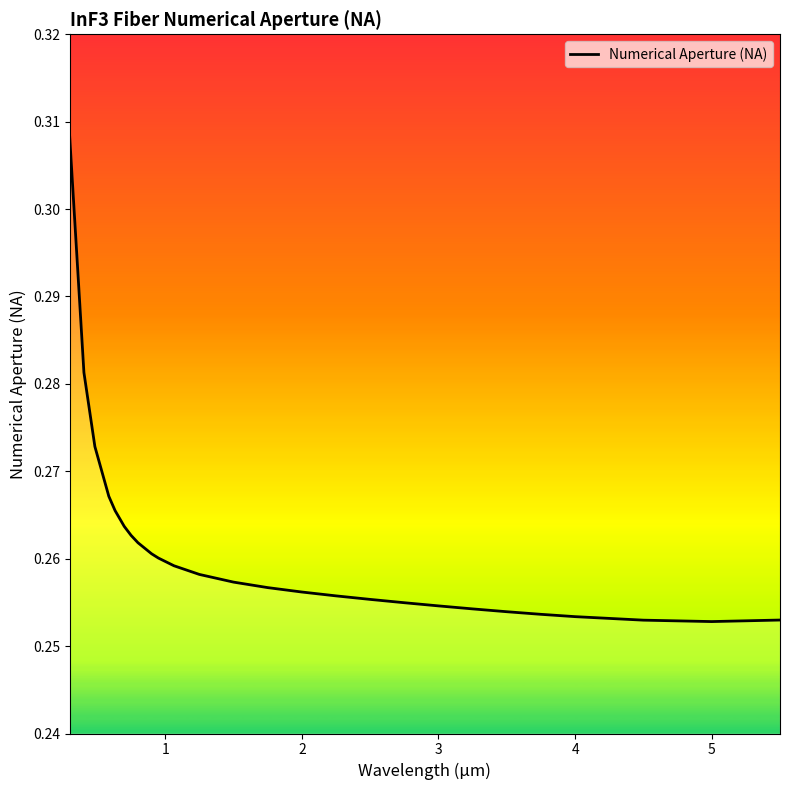

How many lines are shown in the chart?

1